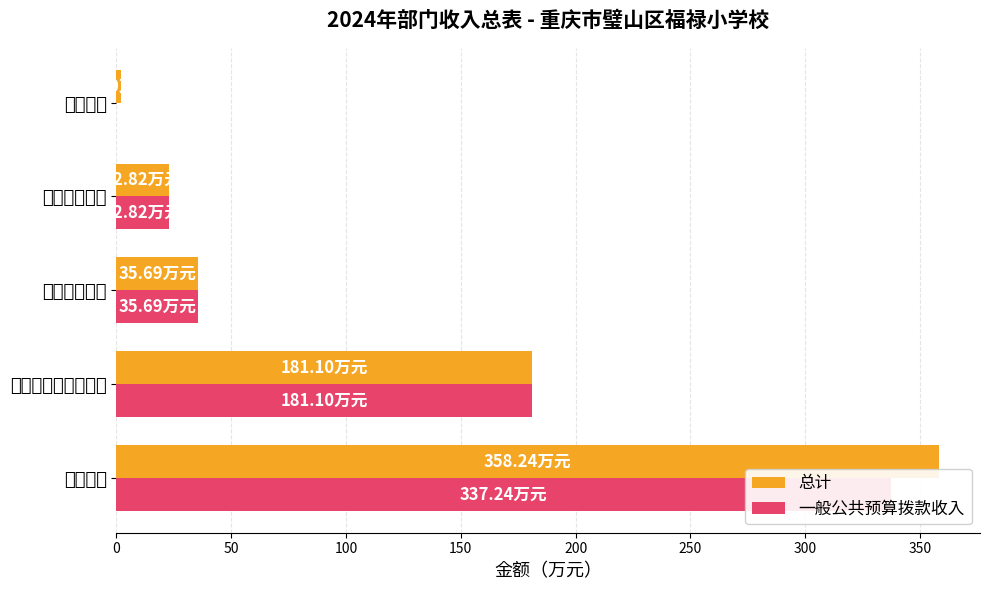

Reading left to right, transcribe all the data shown in this chart.

总计: 358.2	181.1	35.7	22.8	2.0
一般公共预算拨款收入: 337.2	181.1	35.7	22.8	0.0